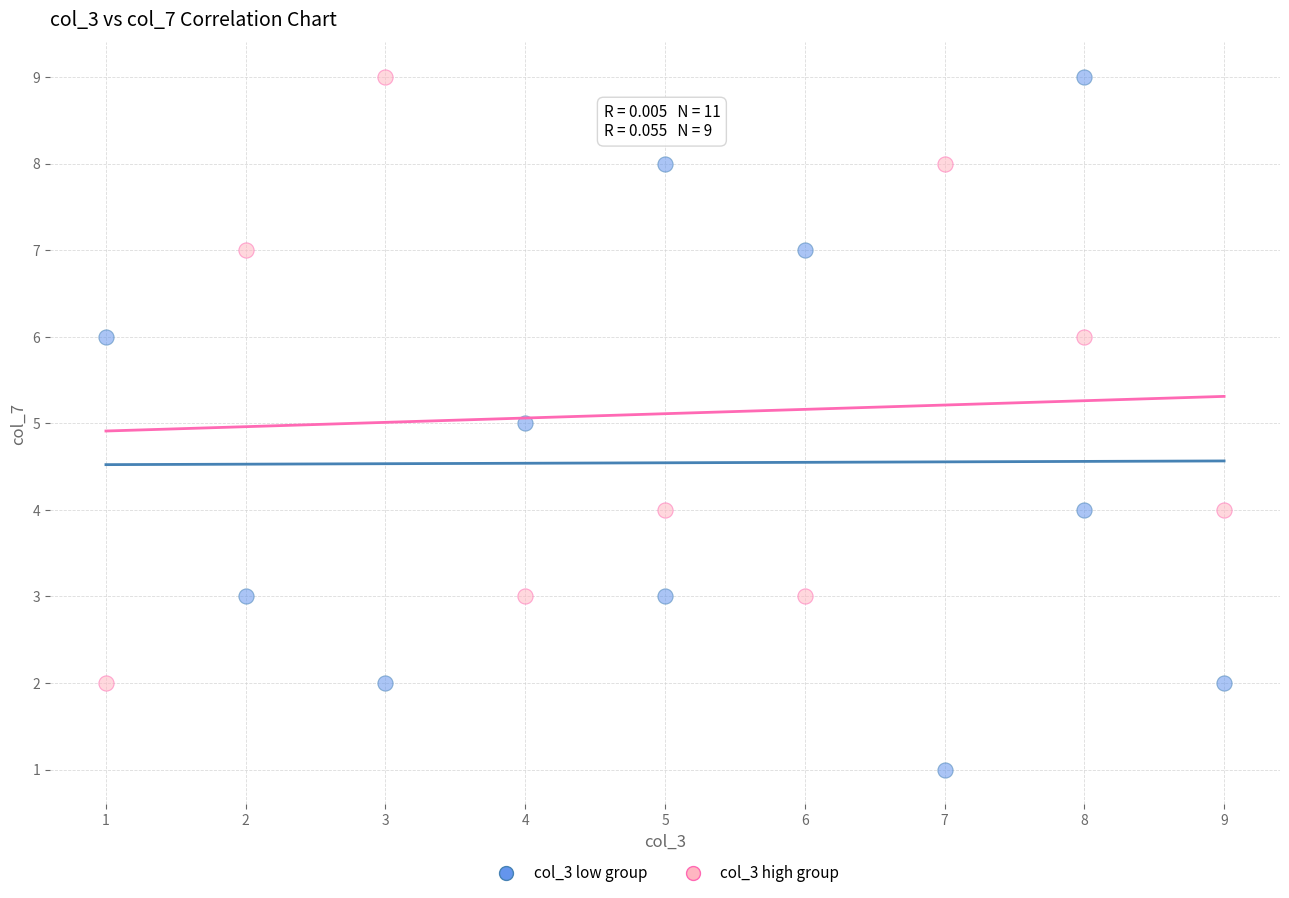

Which series reaches the minimum Y coordinate?

col_3 low group